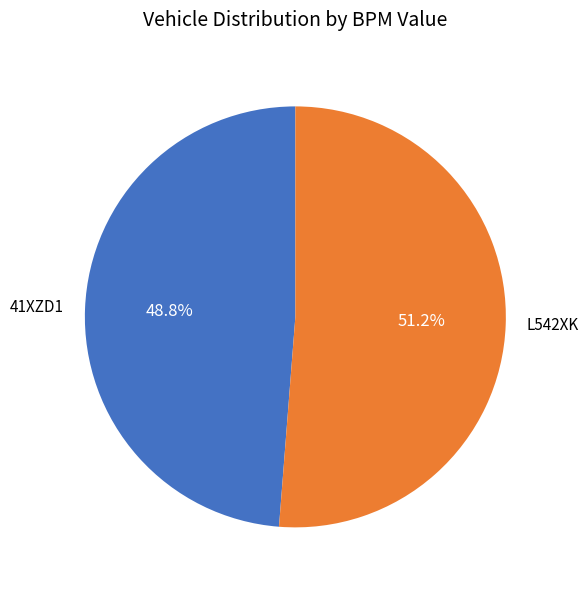

Approximately how many times larger is the value at 41XZD1 compared to L542XK?

1.0